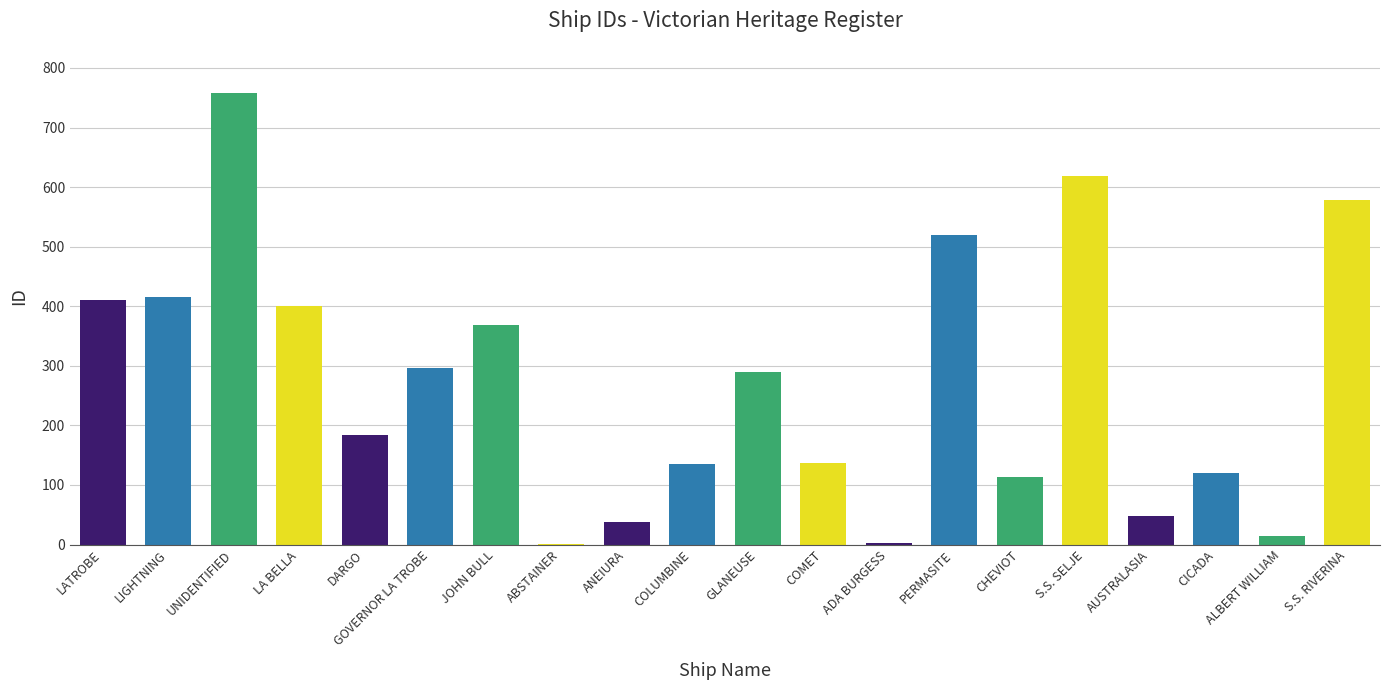

What is the difference between the values at S.S. SELJE and CICADA?

499